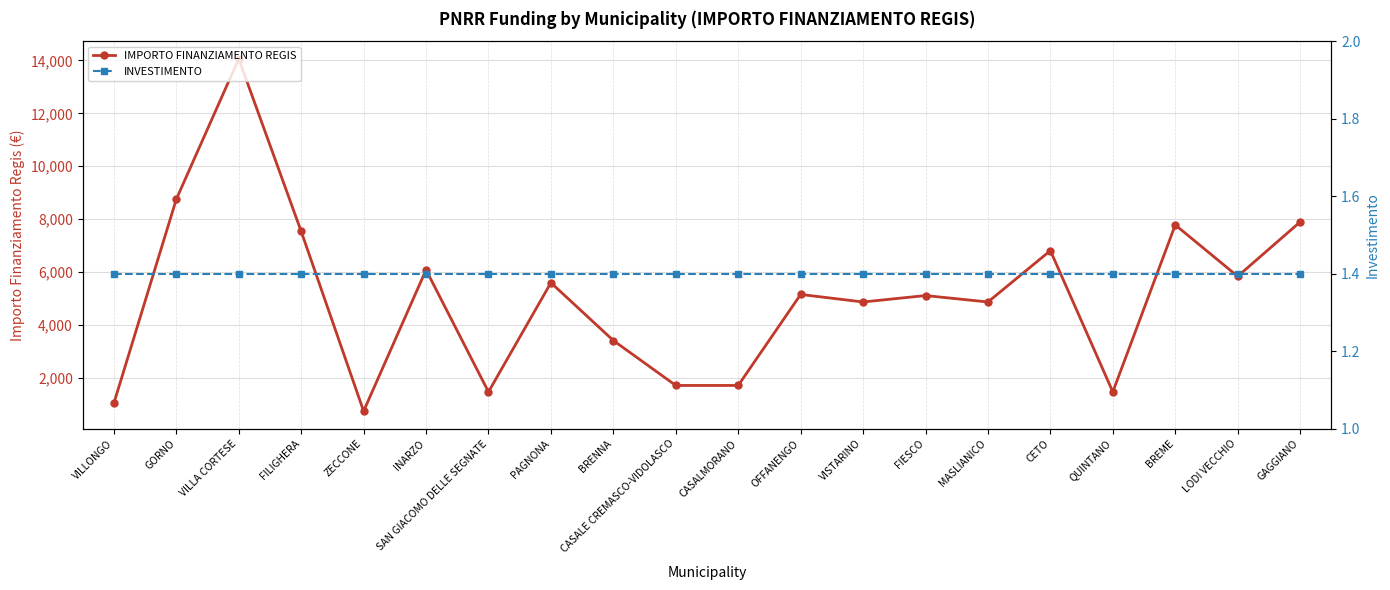

What is the difference between the second highest and second lowest values in the IMPORTO FINANZIAMENTO REGIS series?

7719